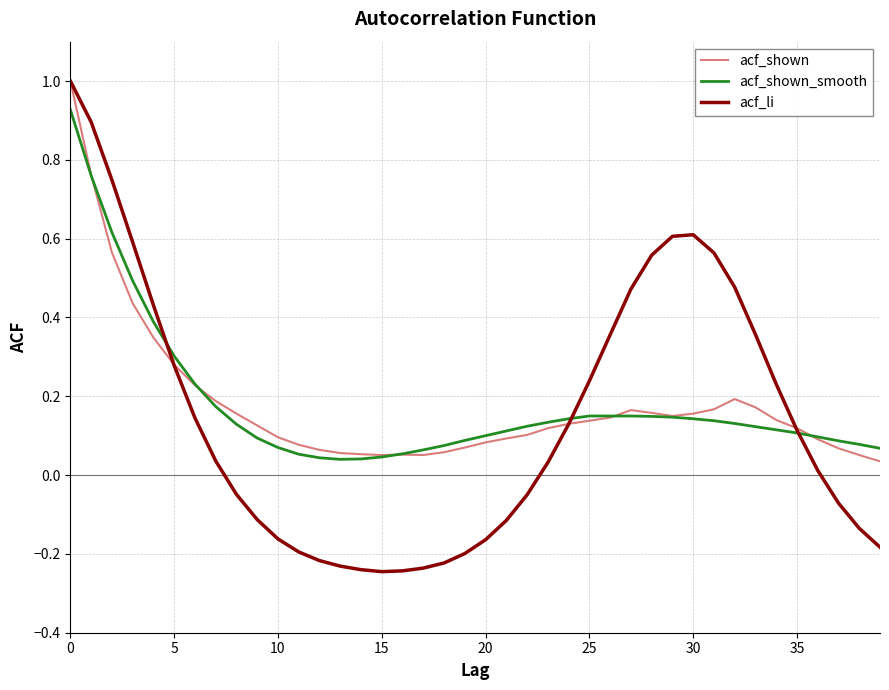

Which series has the largest range (max minus min)?

acf_li